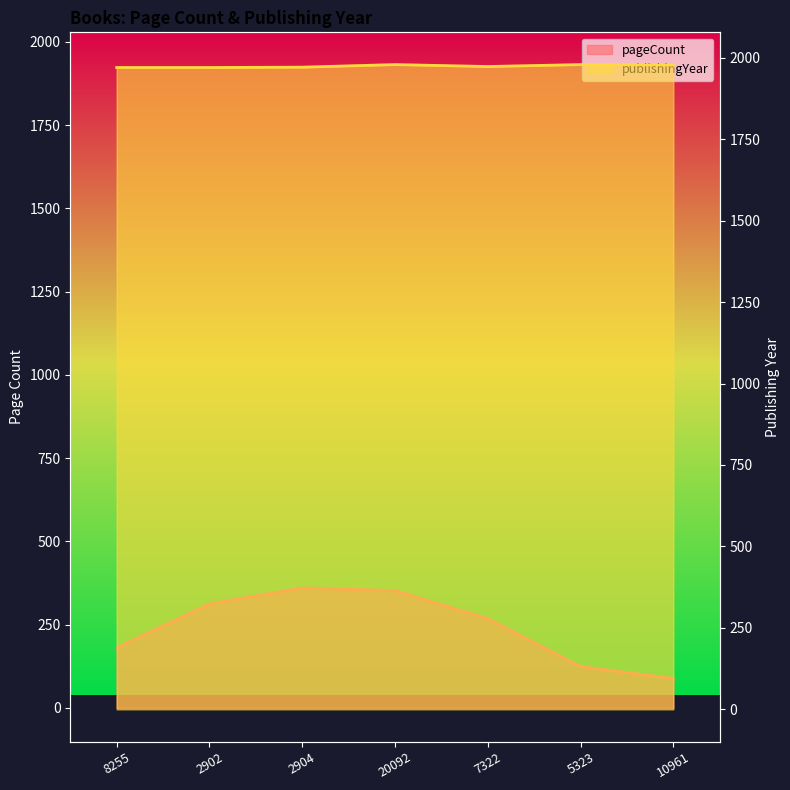

What is the difference between the highest and lowest values at 10961?

1890